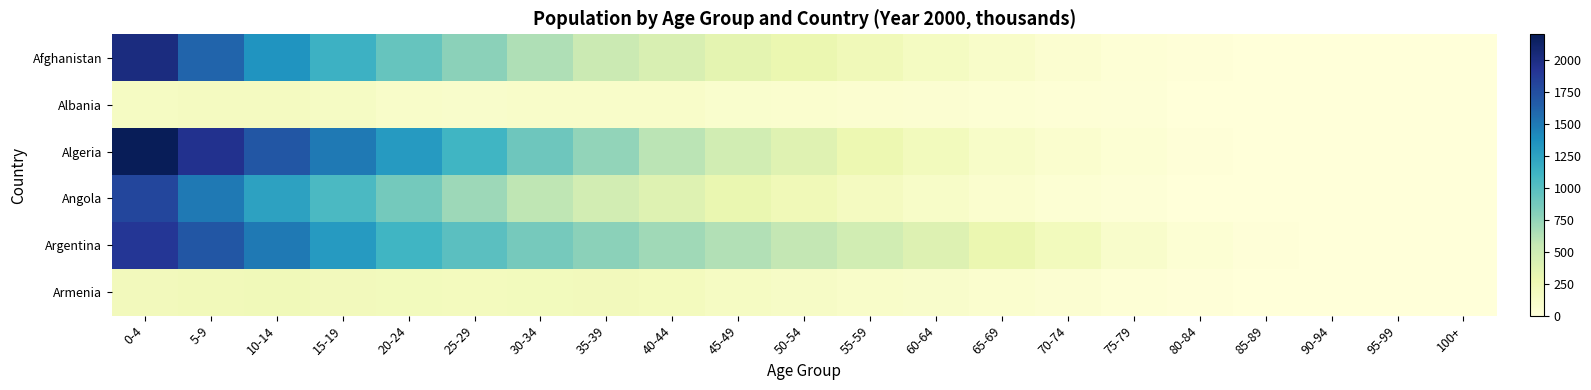

At how many categories does at least one series exceed 552?

11